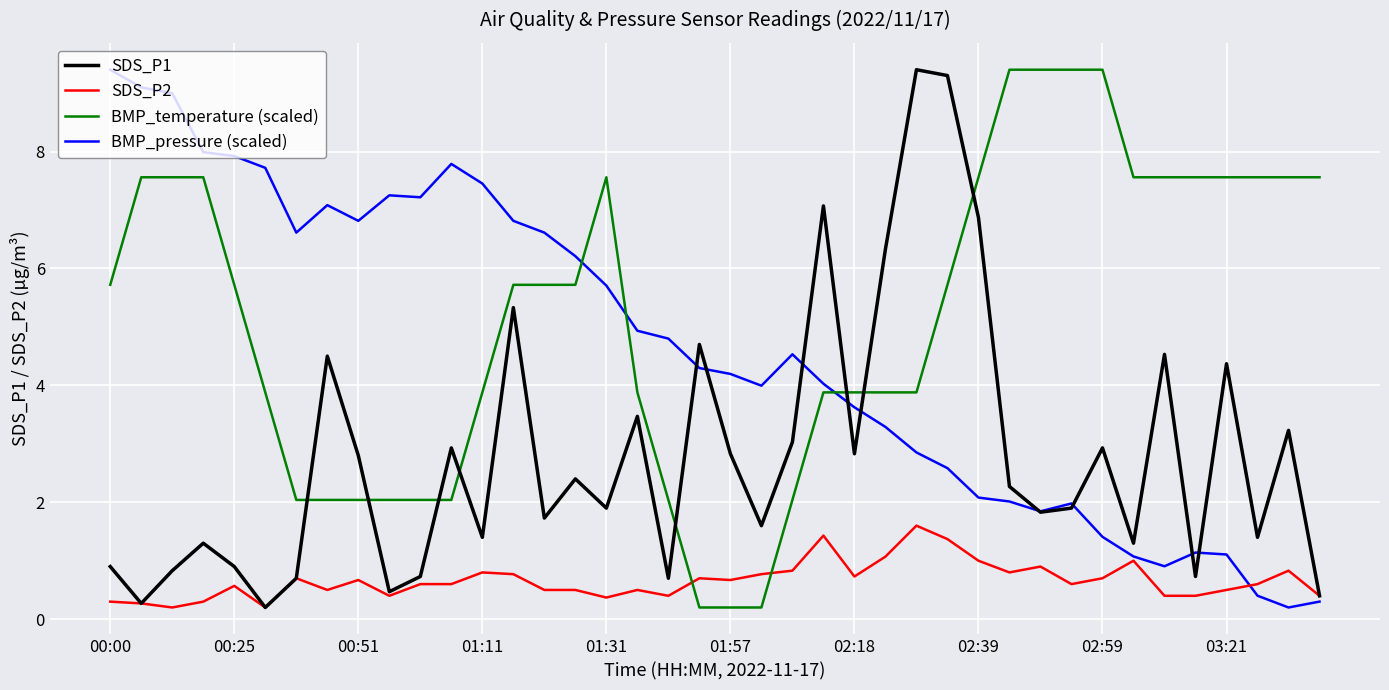

In BMP_pressure (scaled), how many points are higher than both neighbors (excluding endpoints)?

6